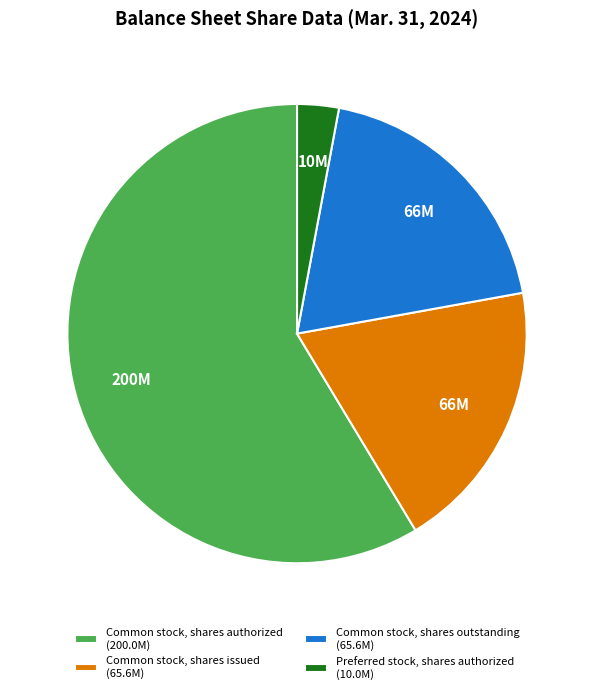

What is the largest slice in the pie chart?

Common stock, shares authorized (200.0M)